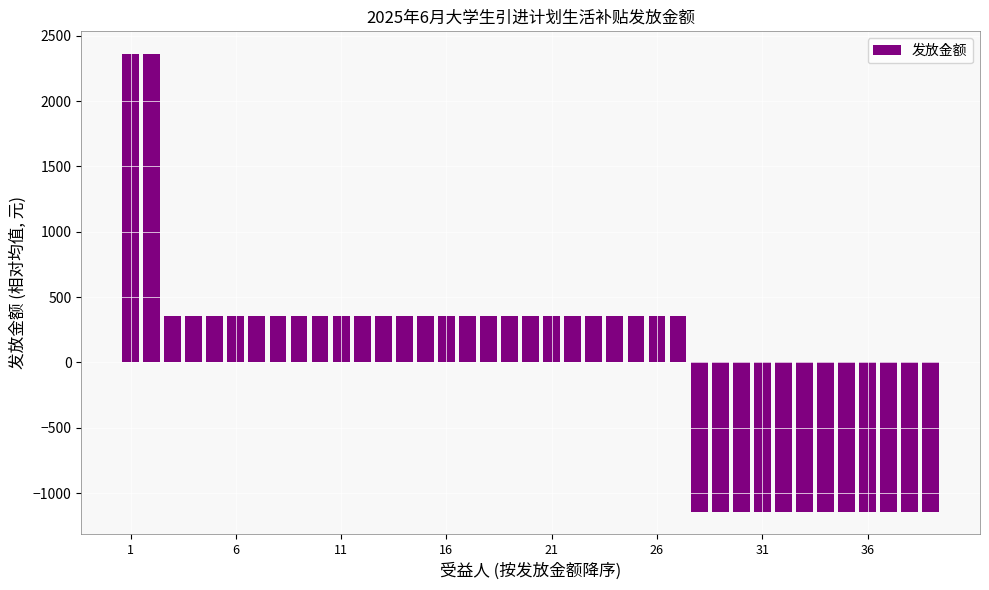

What is the value of the 34th bar from the left?

-1141.0